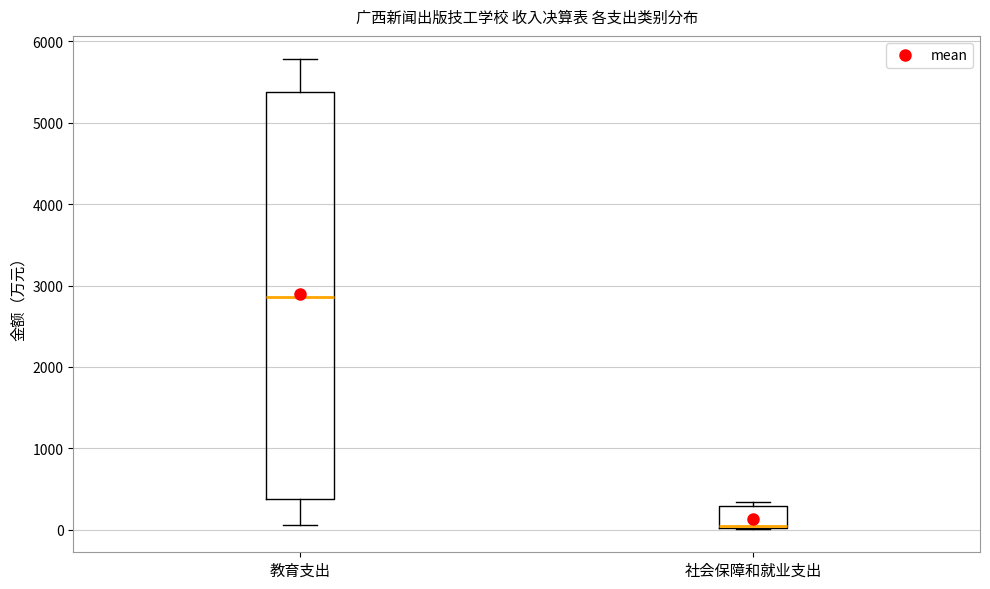

Where does the median line of the box for 教育支出 sit on the y-axis? The values are not printed on the chart, so give them approximately, as read against the axis.

2900